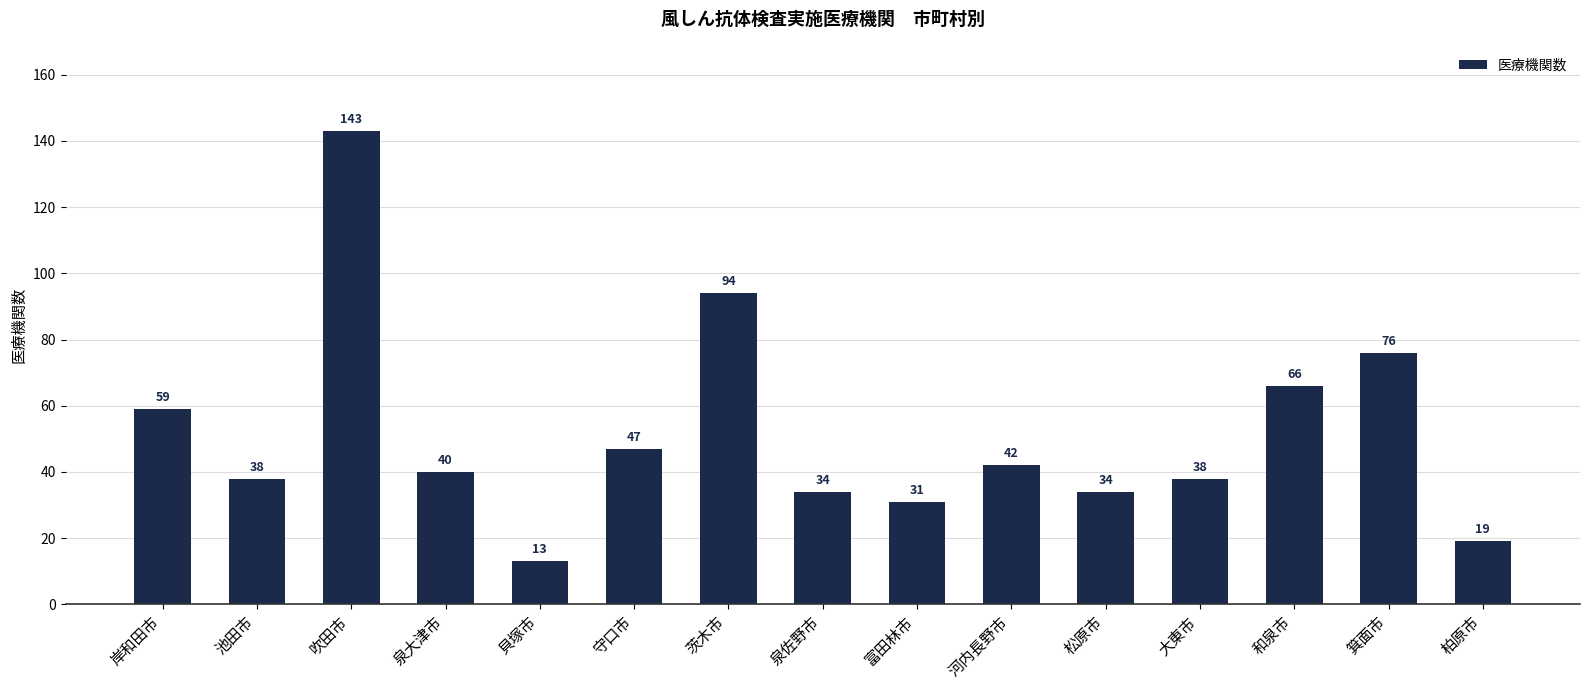

How many data points does each series have?

15